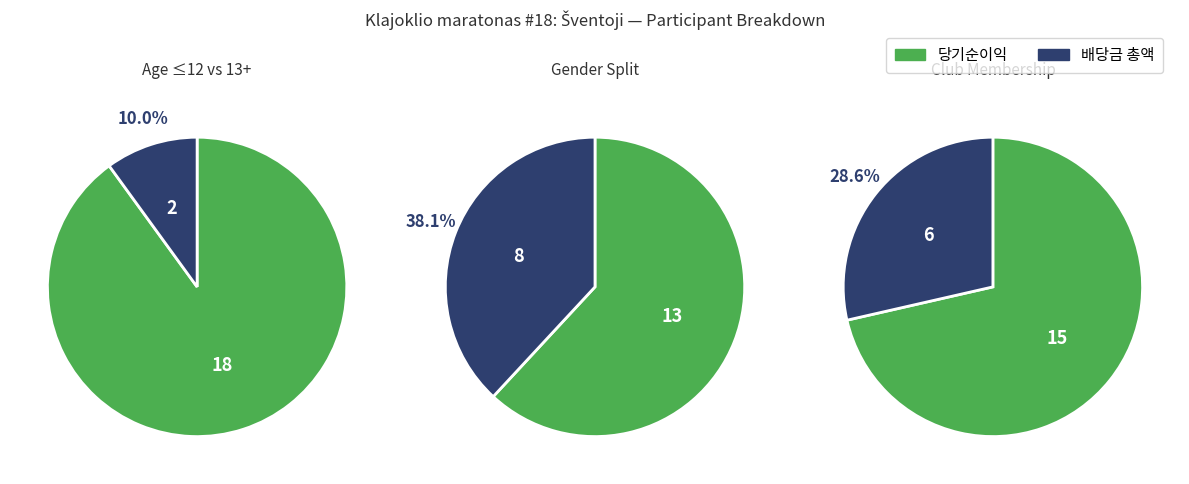

How many slices are in this pie chart?

2